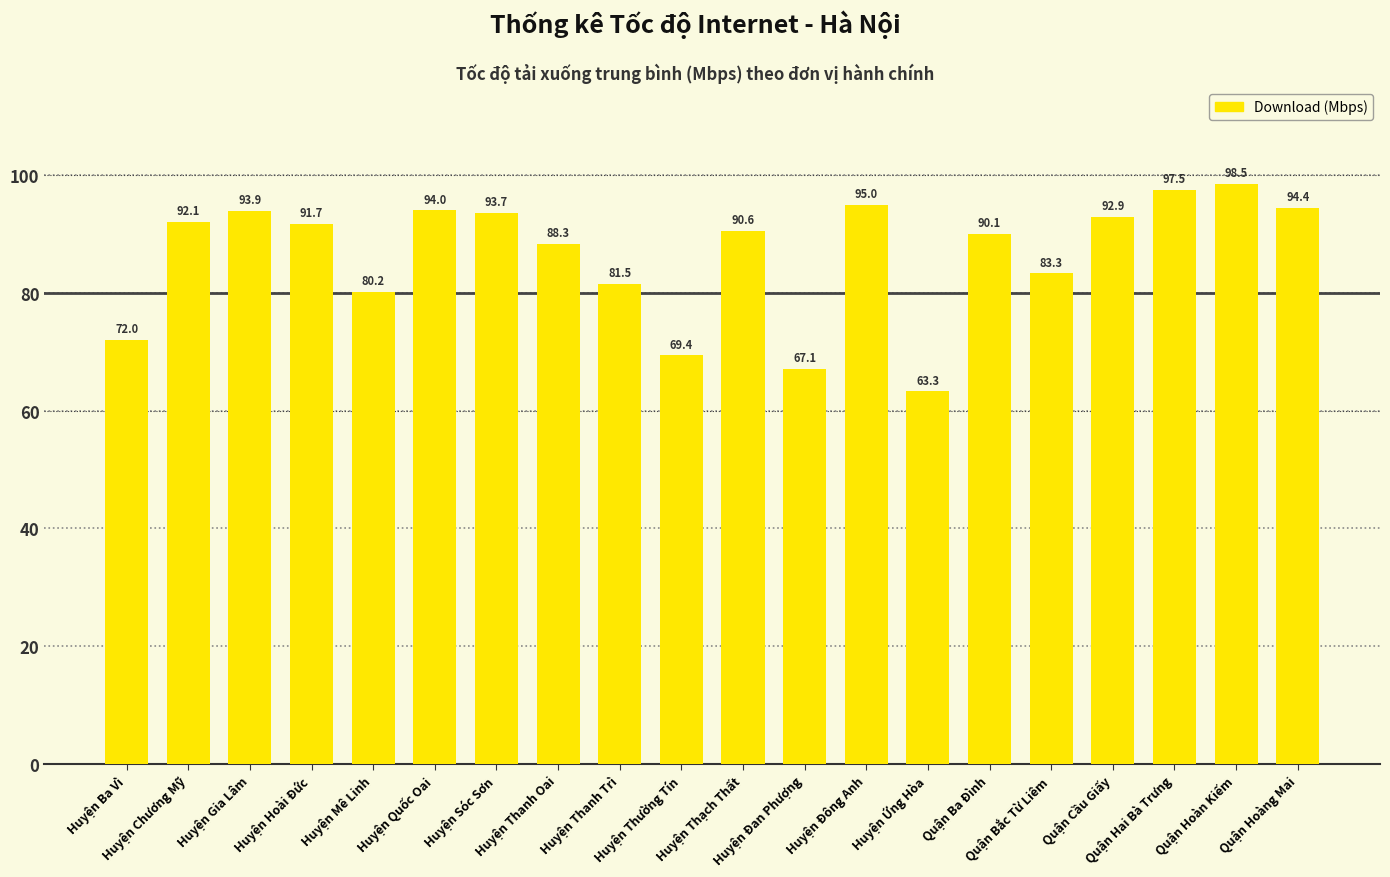

How many data points are less than 91?

10